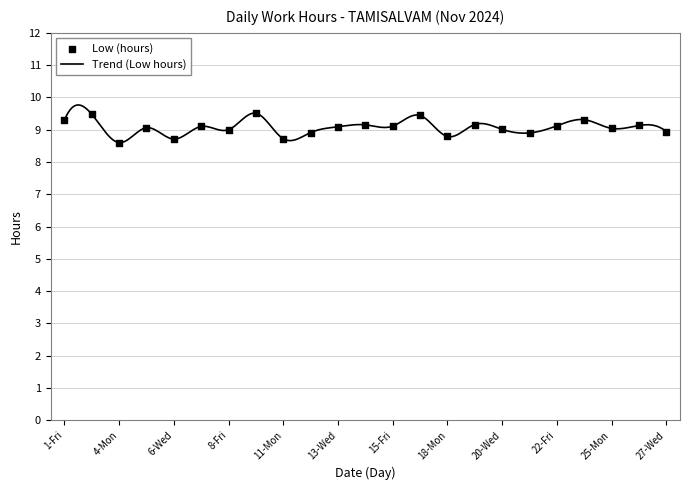

What is the ratio of the value at 2-Sat to the value at 6-Wed?

1.1